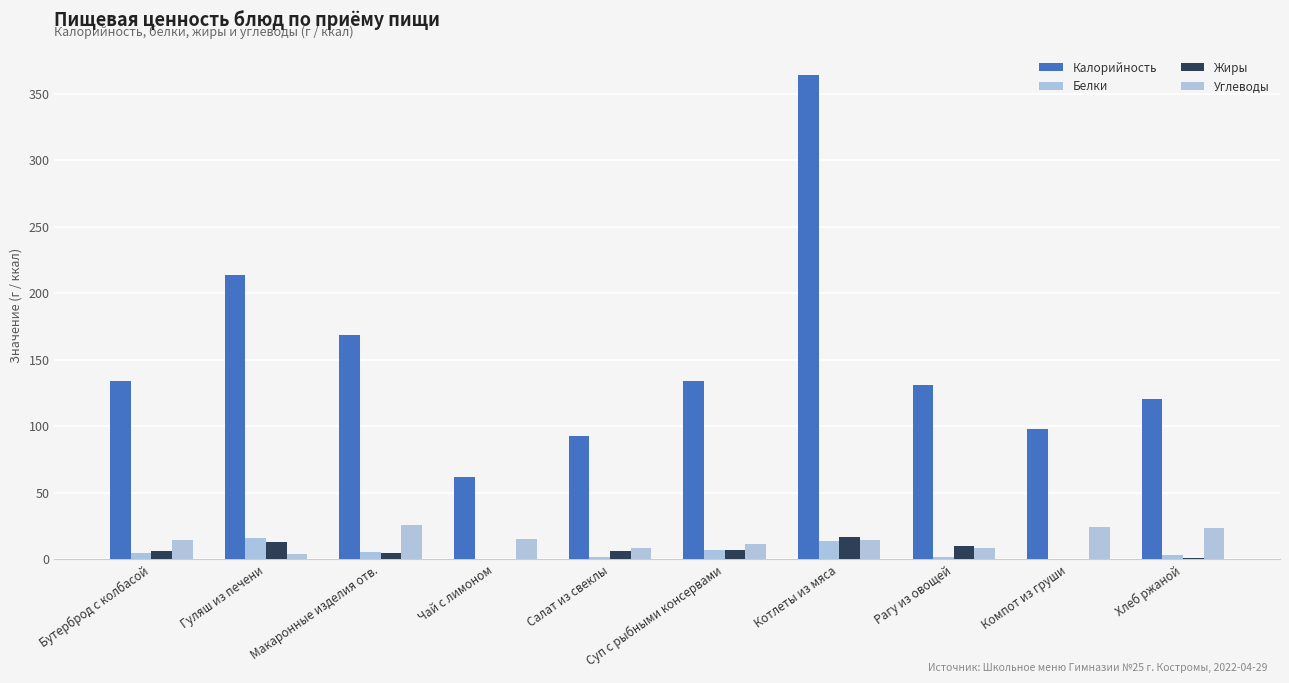

Reading left to right, transcribe all the data shown in this chart.

Калорийность: Бутерброд с колбасой=133.8	Гуляш из печени=213.2	Макаронные изделия отв.=168.4	Чай с лимоном=62.0	Салат из свеклы=92.8	Суп с рыбными консервами=133.8	Котлеты из мяса=364.0	Рагу из овощей=131.0	Компот из груши=98.0	Хлеб ржаной=120.2
Белки: Бутерброд с колбасой=4.6	Гуляш из печени=15.8	Макаронные изделия отв.=5.5	Чай с лимоном=0.3	Салат из свеклы=1.4	Суп с рыбными консервами=6.9	Котлеты из мяса=13.5	Рагу из овощей=1.8	Компот из груши=0.2	Хлеб ржаной=3.0
Жиры: Бутерброд с колбасой=6.3	Гуляш из печени=12.9	Макаронные изделия отв.=4.5	Чай с лимоном=0.1	Салат из свеклы=6.0	Суп с рыбными консервами=6.7	Котлеты из мяса=16.9	Рагу из овощей=9.8	Компот из груши=0.1	Хлеб ржаной=0.5
Углеводы: Бутерброд с колбасой=14.7	Гуляш из печени=3.5	Макаронные изделия отв.=25.3	Чай с лимоном=15.2	Салат из свеклы=8.3	Суп с рыбными консервами=11.5	Котлеты из мяса=14.2	Рагу из овощей=8.6	Компот из груши=24.1	Хлеб ржаной=23.7